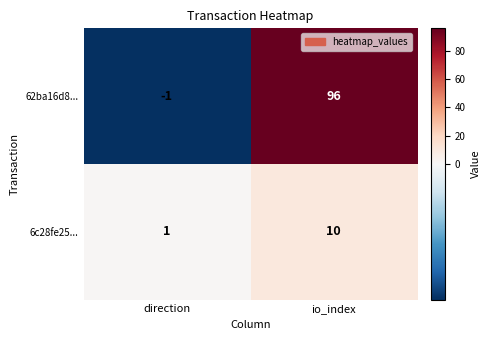

What is the sum of the 6c28fe25... values at direction and io_index?

11